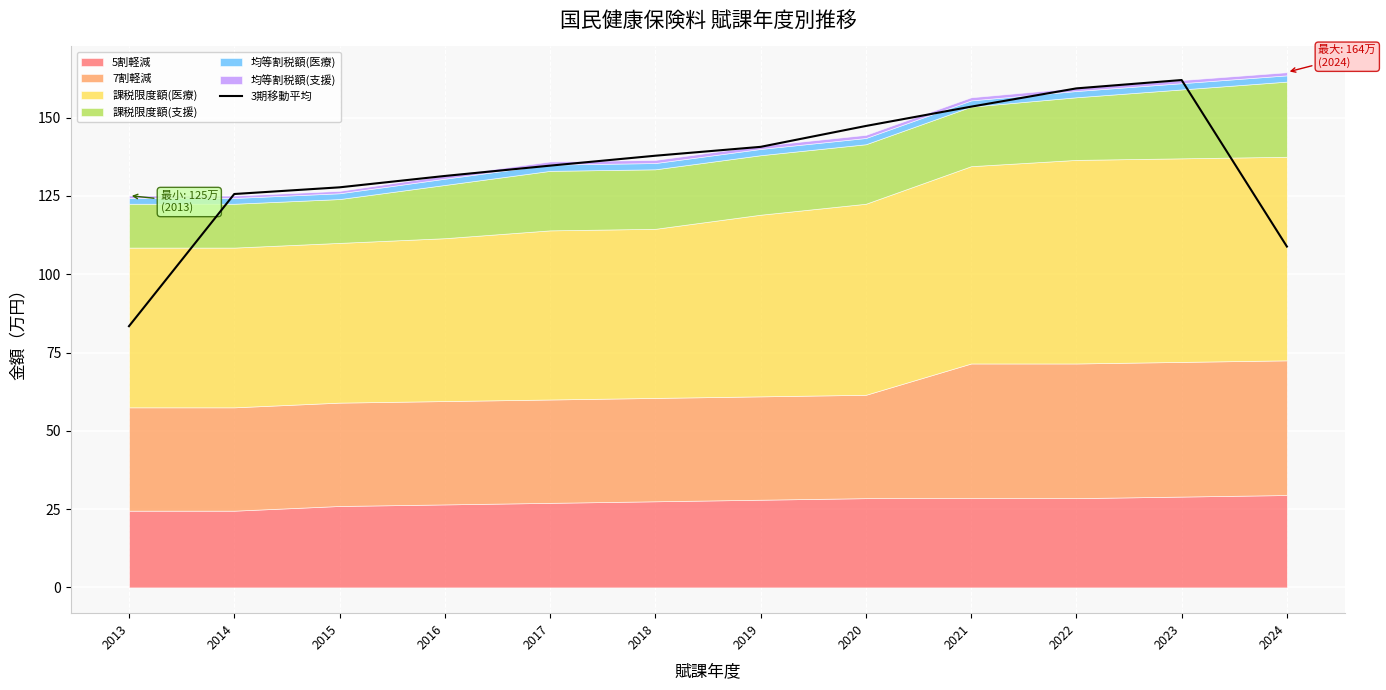

Reading left to right, what are all the values shown in this chart?

83.4	125.6	127.7	131.4	134.7	137.8	140.7	147.3	153.5	159.3	162.0	108.8